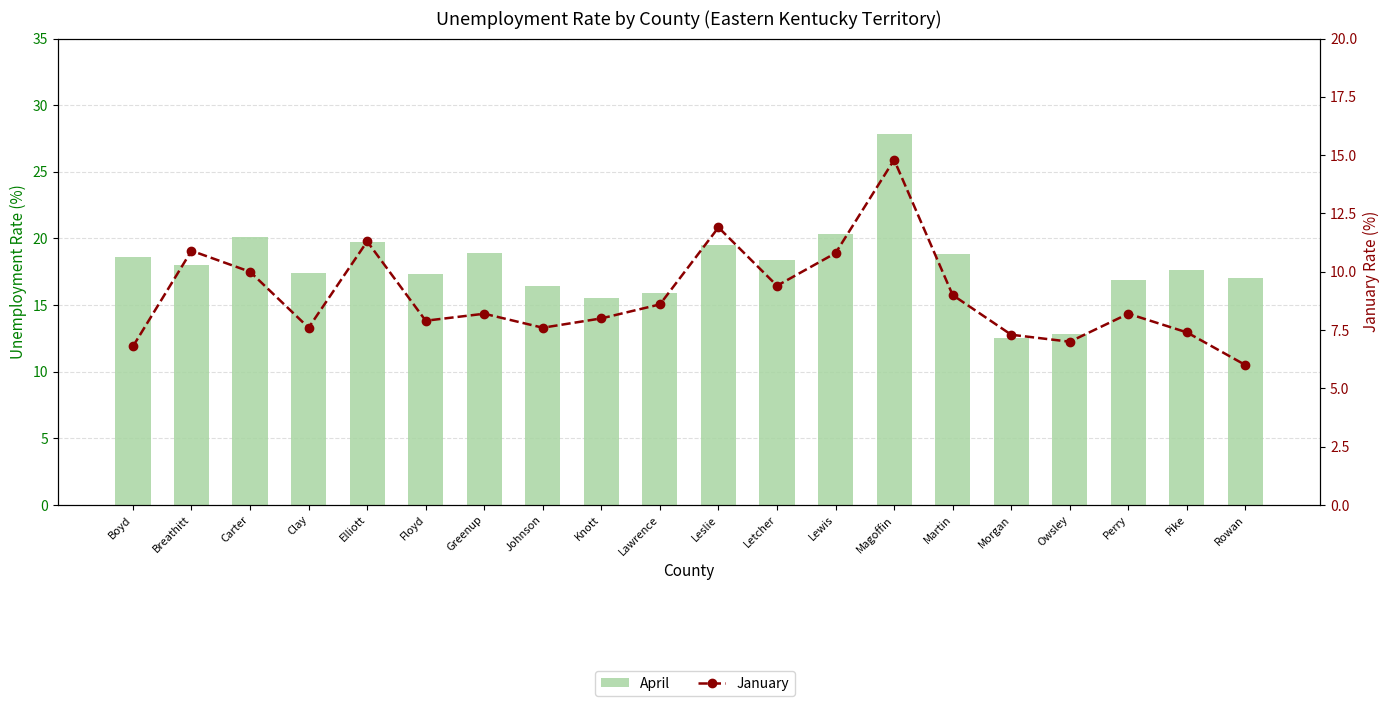

What is the sum of the January values at Rowan and Knott?

14.0